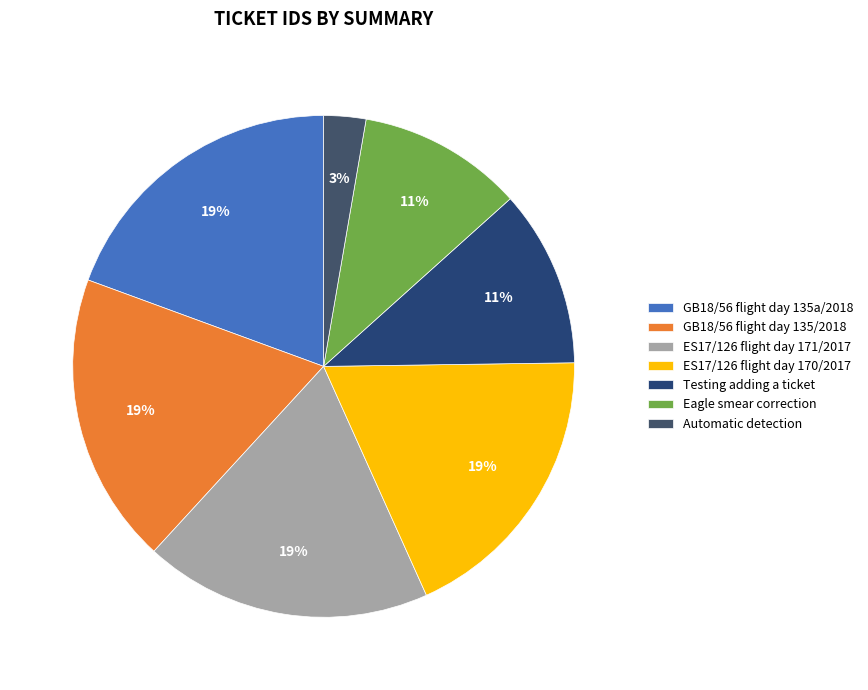

To the nearest percent, what is the average slice percentage?

14%